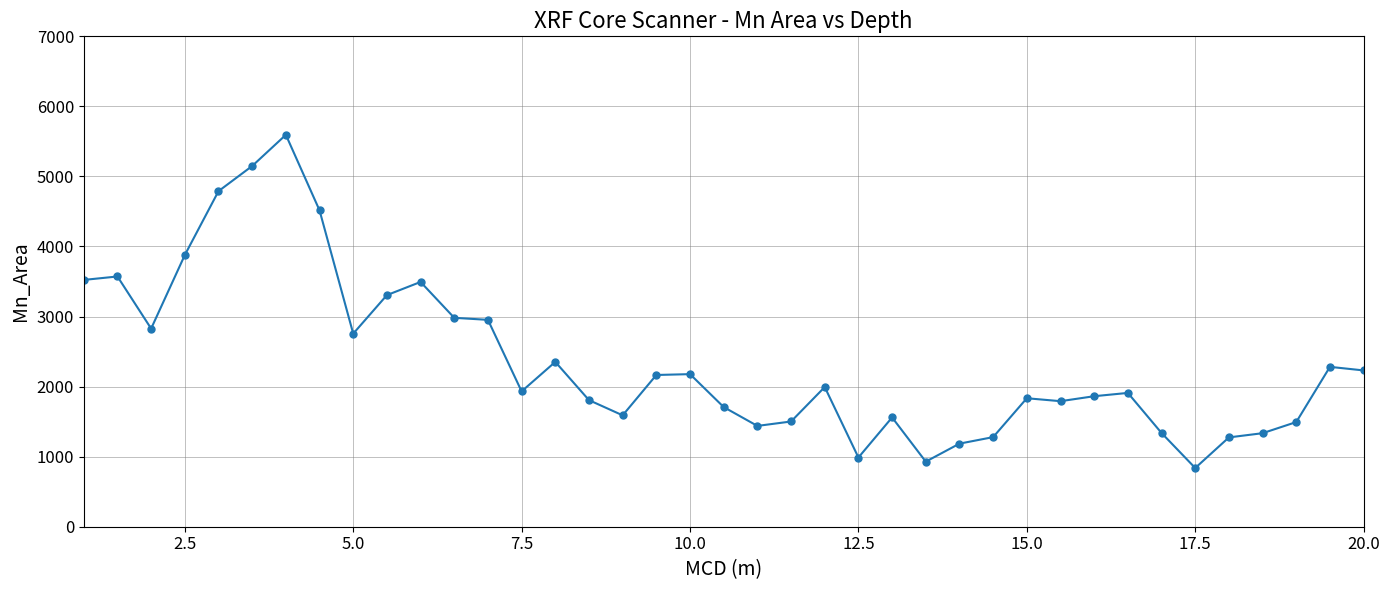

Count the number of categories in the chart.

39